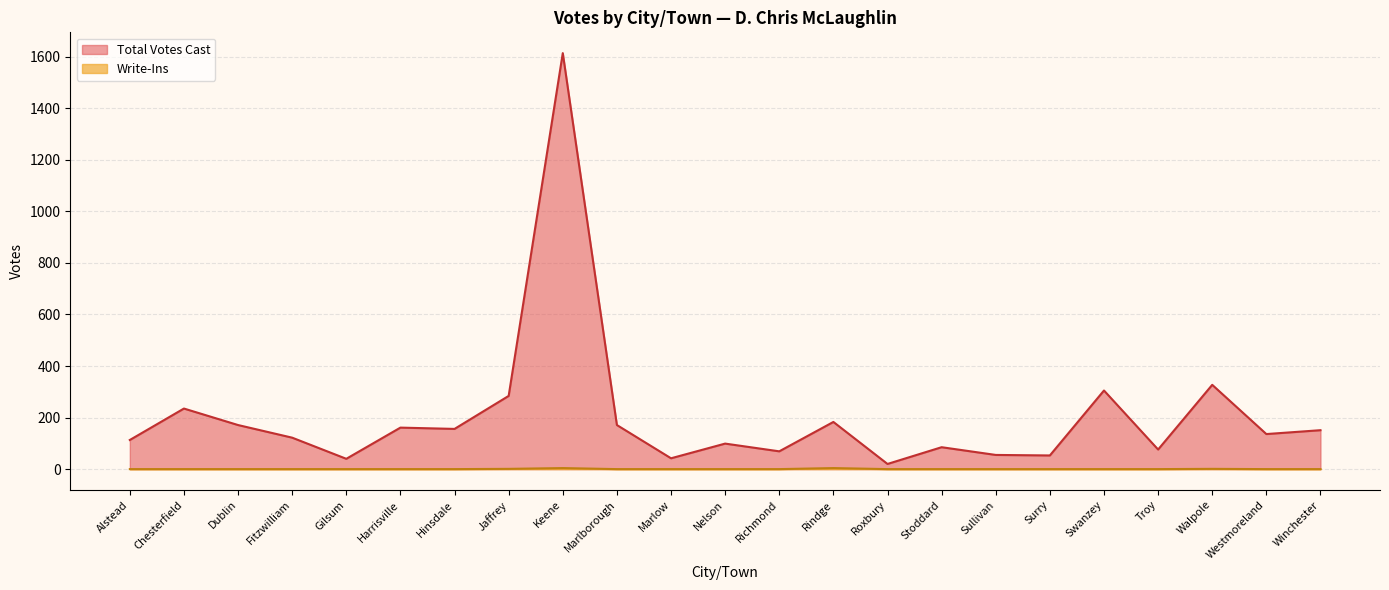

At which category does Total Votes Cast reach its first local peak?

Chesterfield